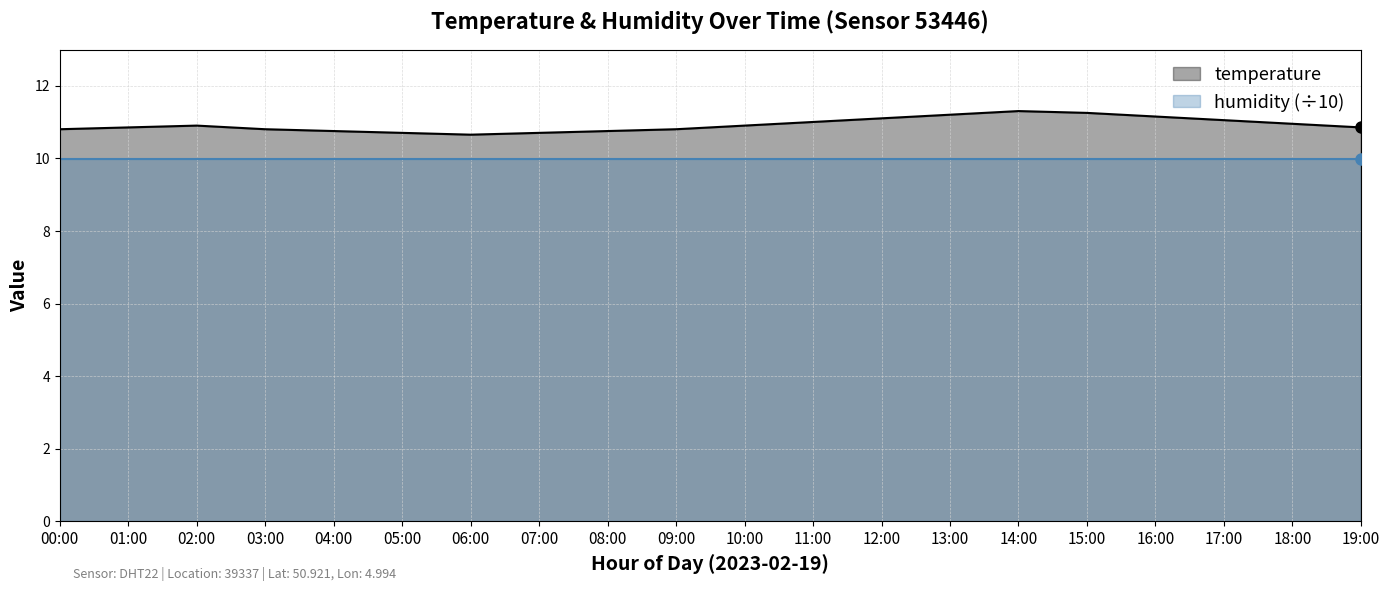

True or false: the data has more than 1 interior local peaks.

True